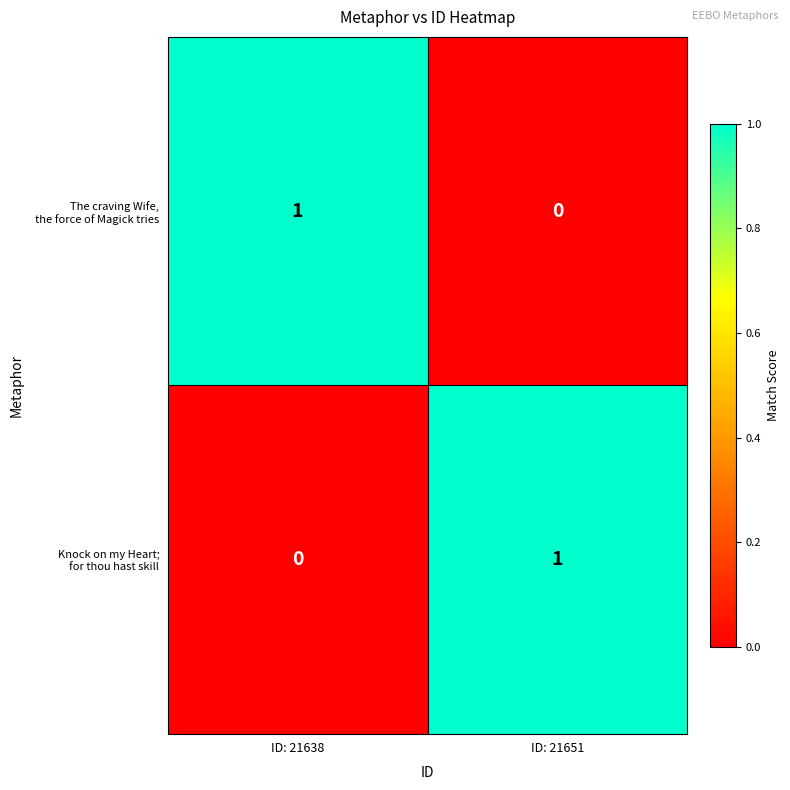

How many series are shown in this chart?

2